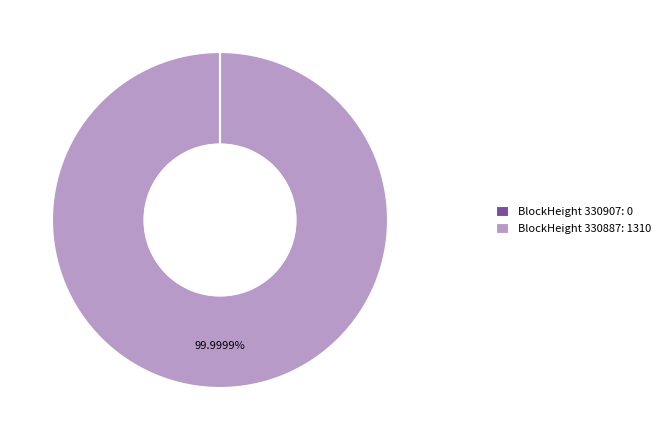

Is there any slice that represents more than half of the pie?

Yes